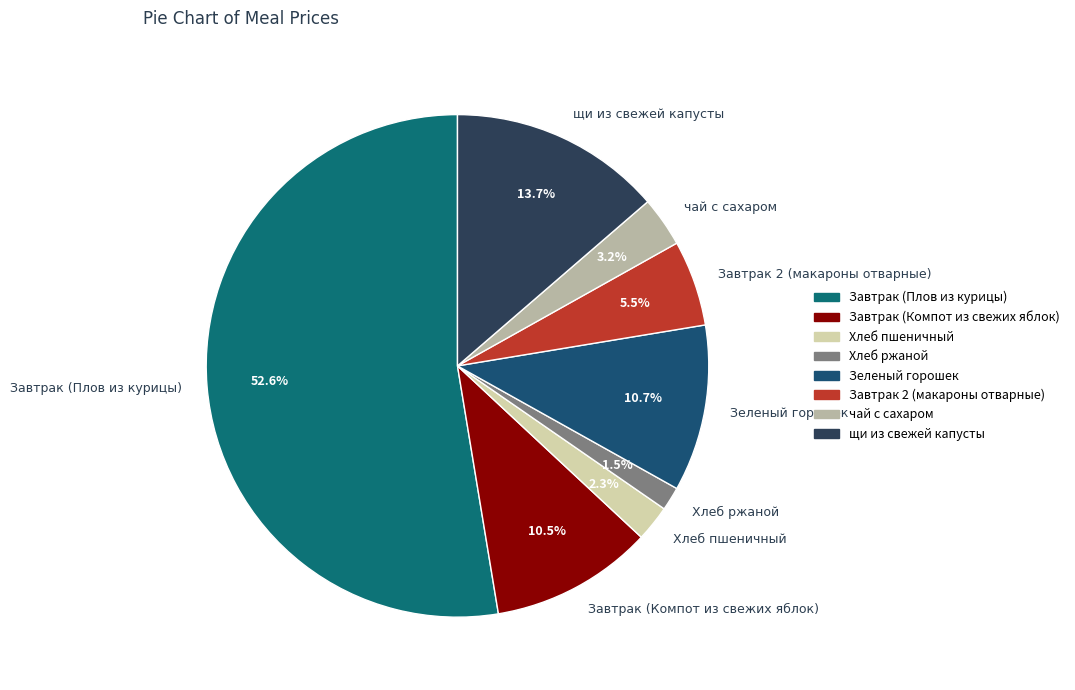

How many slices are in this pie chart?

8